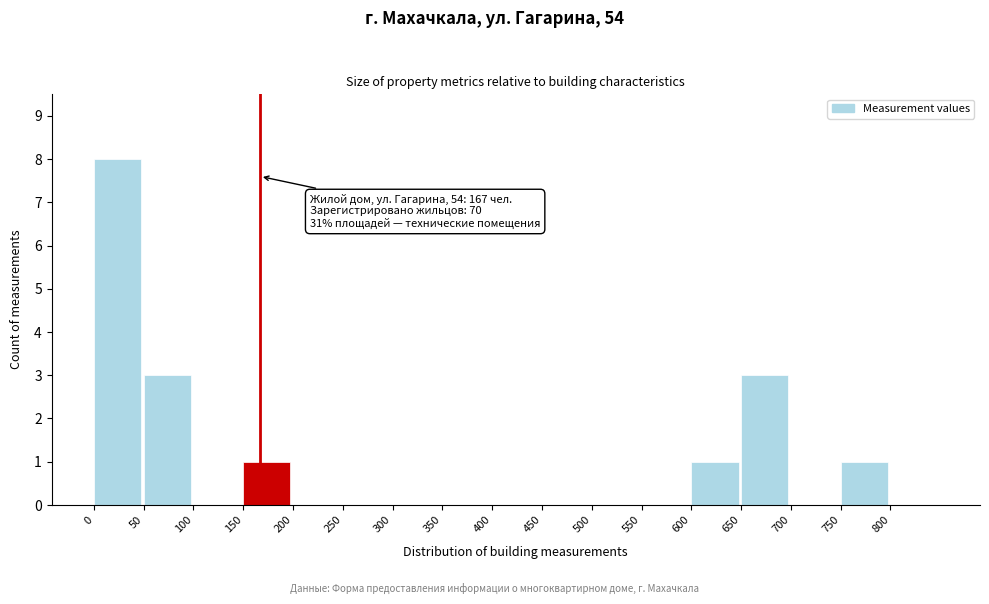

Over which range of the x-axis is the bar tallest?

0 to 50